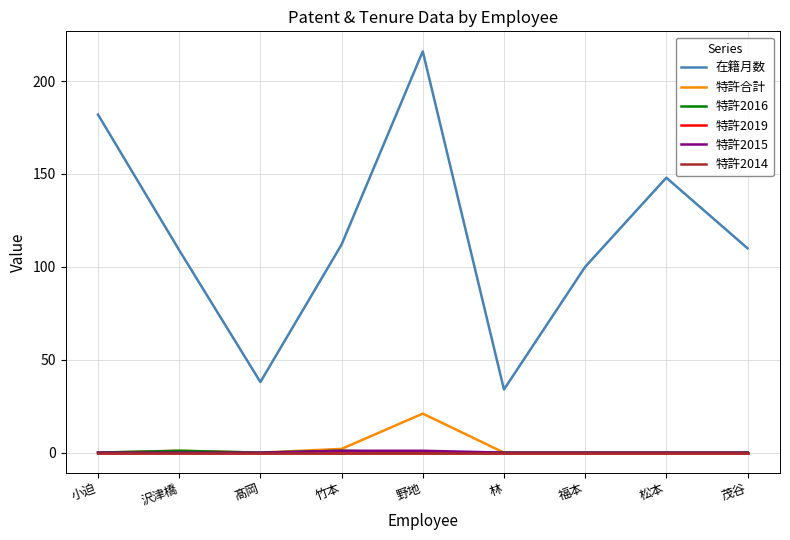

Is the value of 在籍月数 at 茂谷 greater than the value of 特許2019 at 林?

Yes